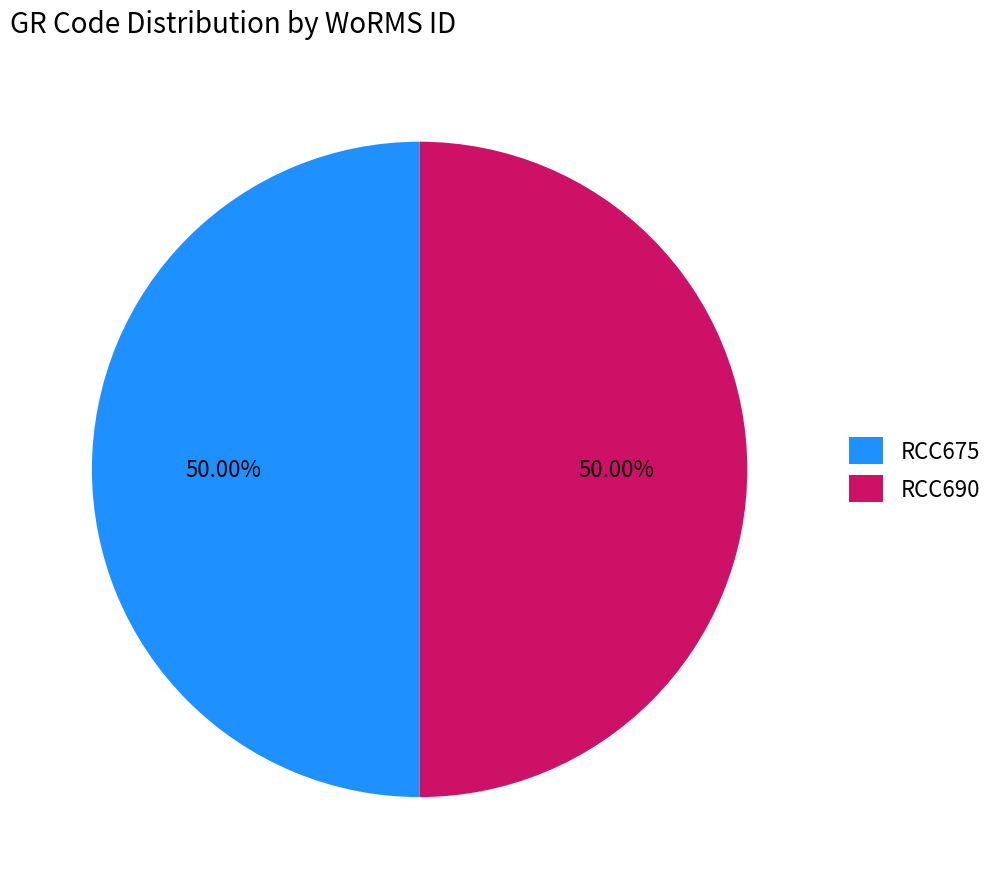

Combined, do RCC690 and RCC675 account for over 50%?

Yes